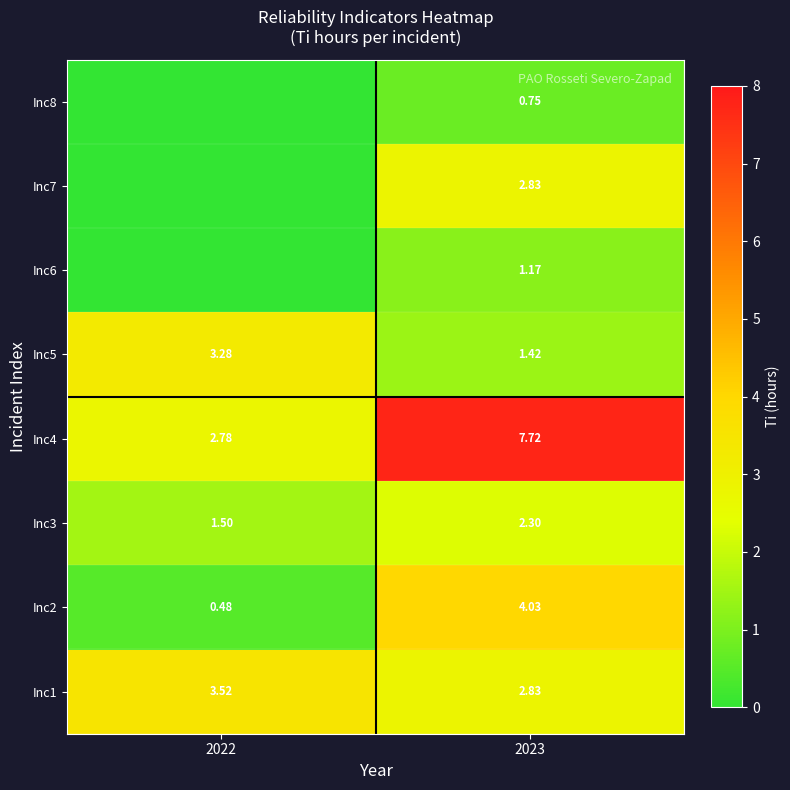

At which label does Inc4 reach its peak?

2023